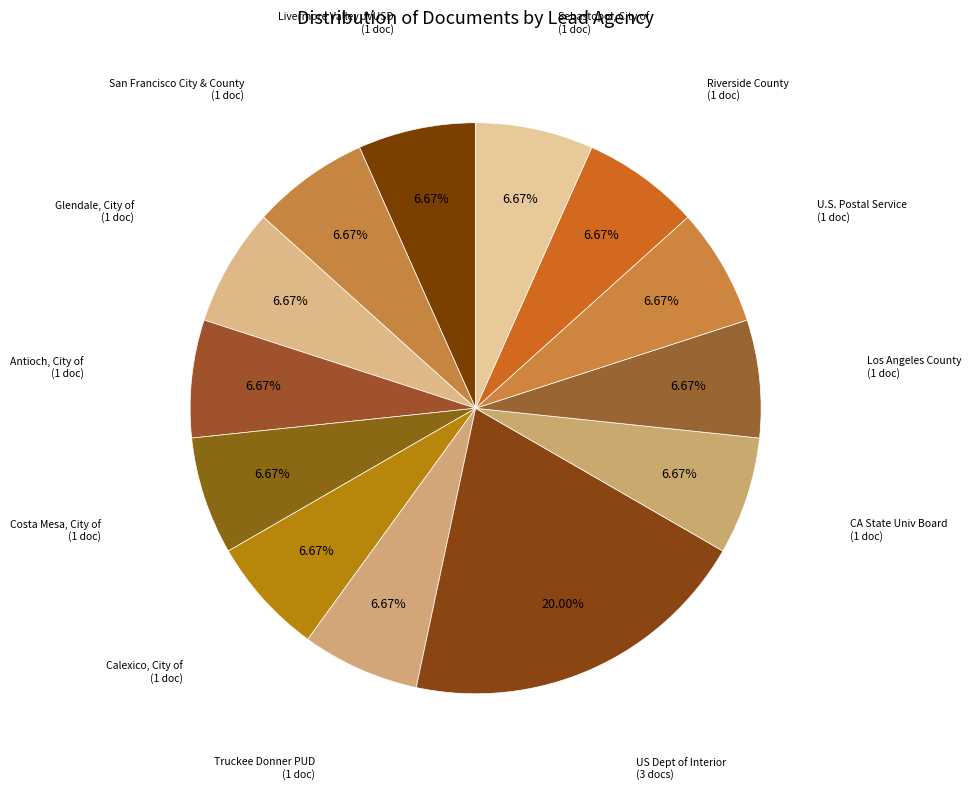

How many slices are in this pie chart?

13